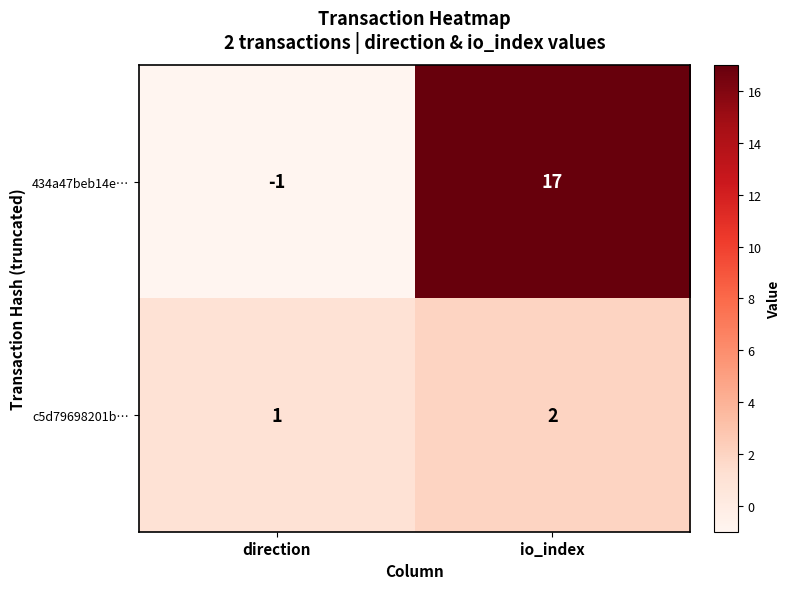

What is the difference between the highest and lowest values at direction?

2